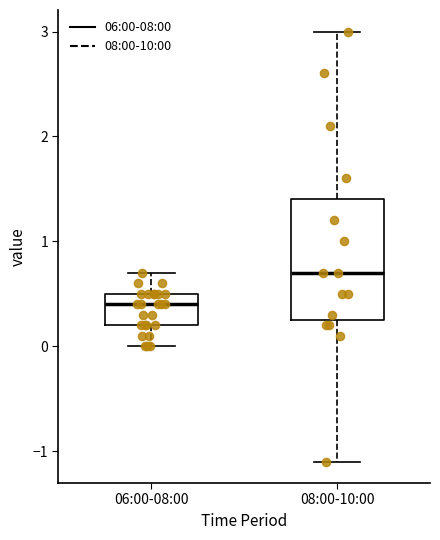

Where is the lower edge of the box for 06:00-08:00 on the y-axis? The values are not printed on the chart, so give them approximately, as read against the axis.

0.2